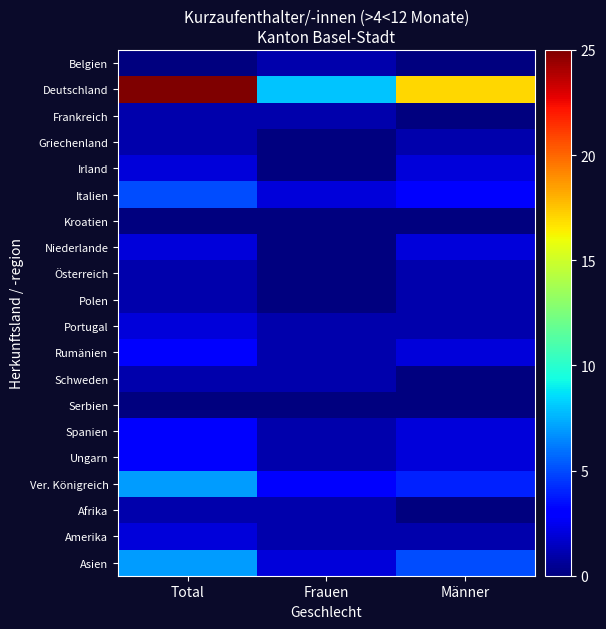

Between Total and Männer, which is larger?

Total